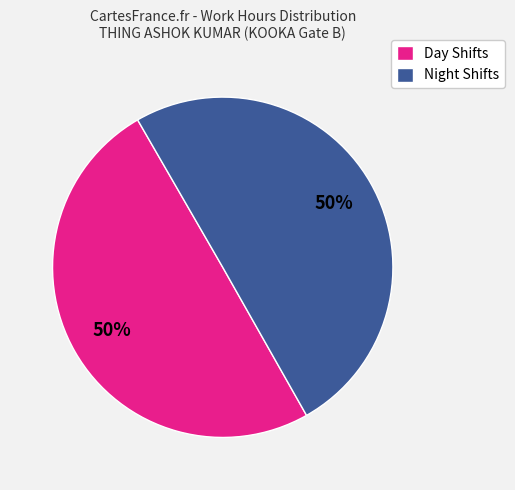

Is the sum of Night Shifts and Day Shifts greater than half?

Yes